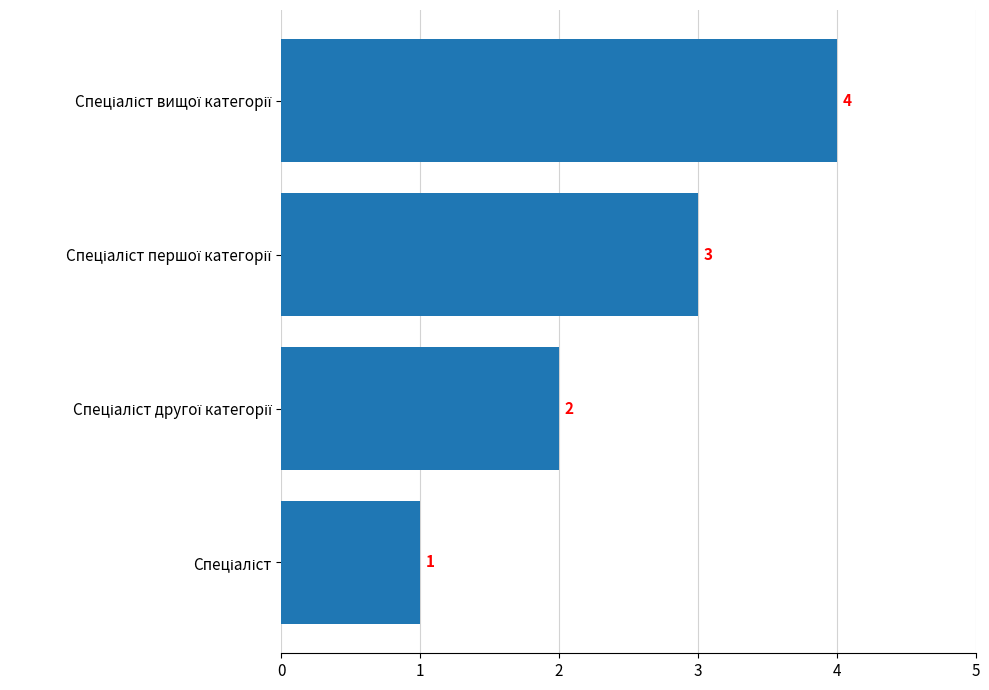

What is the maximum value shown in the chart?

4